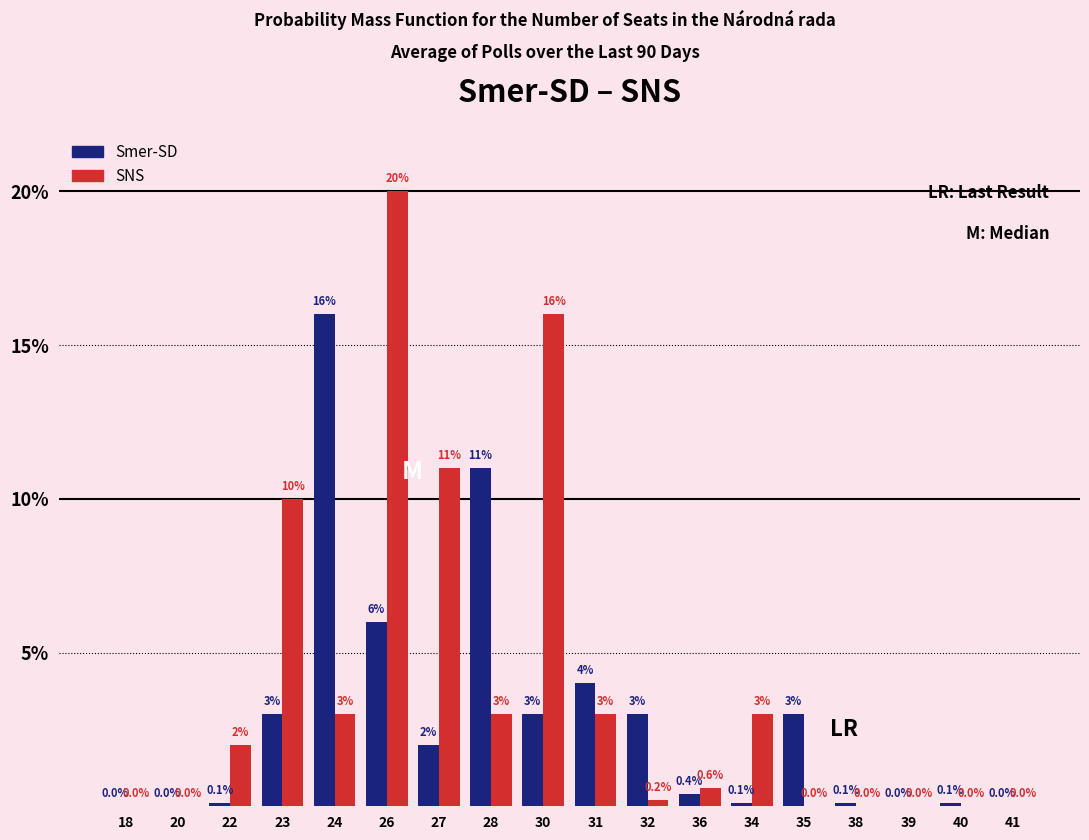

Reading right to left, what are all the values shown in this chart?

Smer-SD: 41=0.0	40=0.1	39=0.0	38=0.1	35=3.0	34=0.1	36=0.4	32=3.0	31=4.0	30=3.0	28=11.0	27=2.0	26=6.0	24=16.0	23=3.0	22=0.1	20=0.0	18=0.0
SNS: 41=0.0	40=0.0	39=0.0	38=0.0	35=0.0	34=3.0	36=0.6	32=0.2	31=3.0	30=16.0	28=3.0	27=11.0	26=20.0	24=3.0	23=10.0	22=2.0	20=0.0	18=0.0